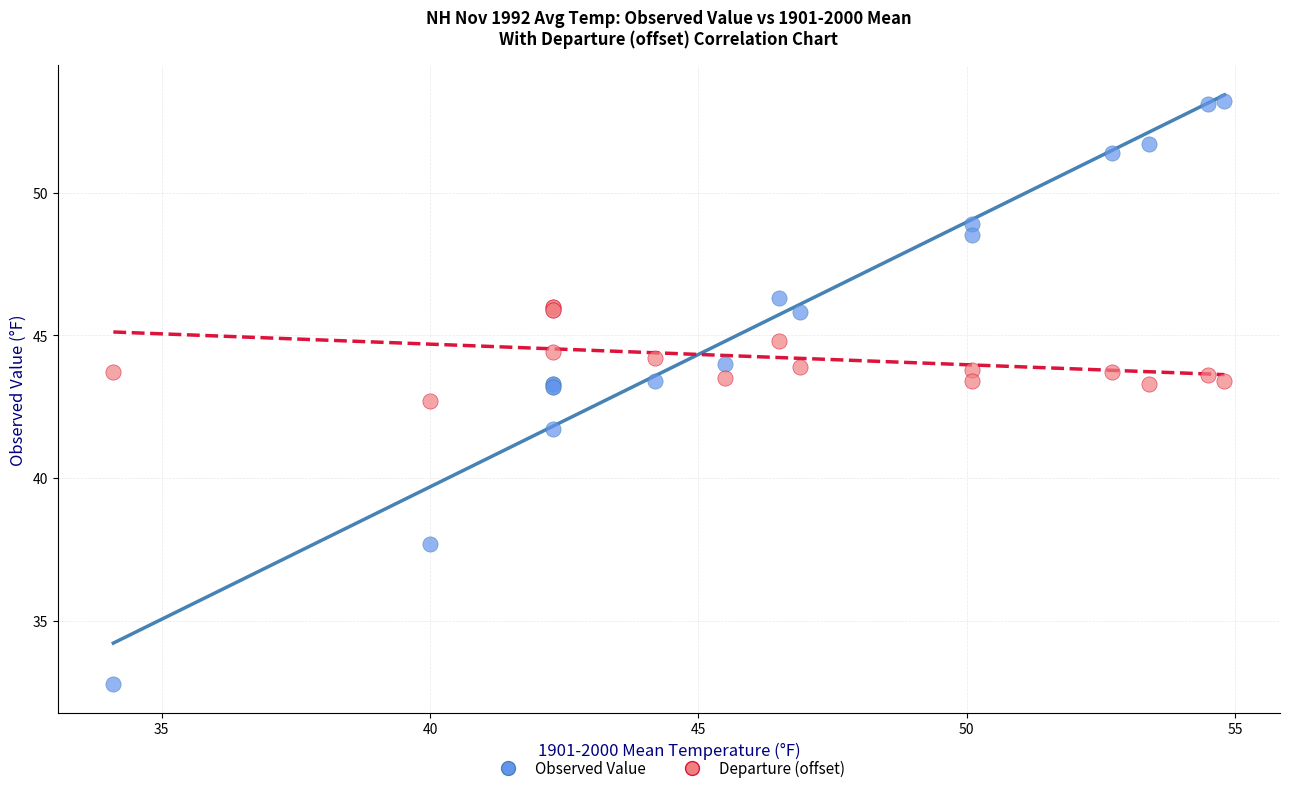

Which series reaches the minimum Y coordinate?

Observed Value